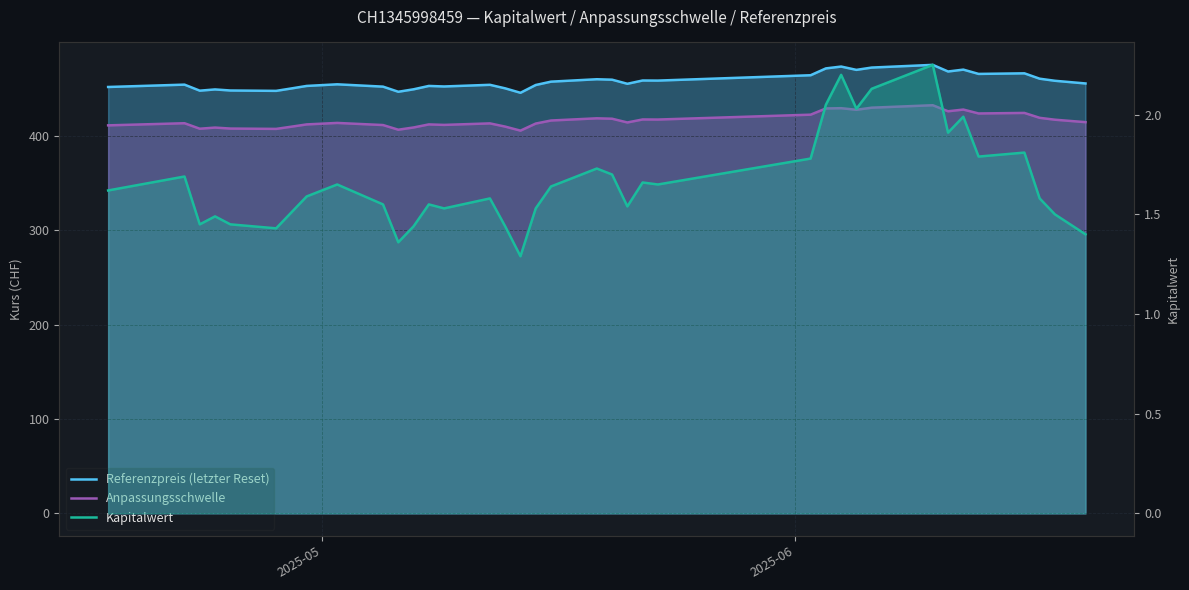

What is the highest value of the Kapitalwert series?

2.2